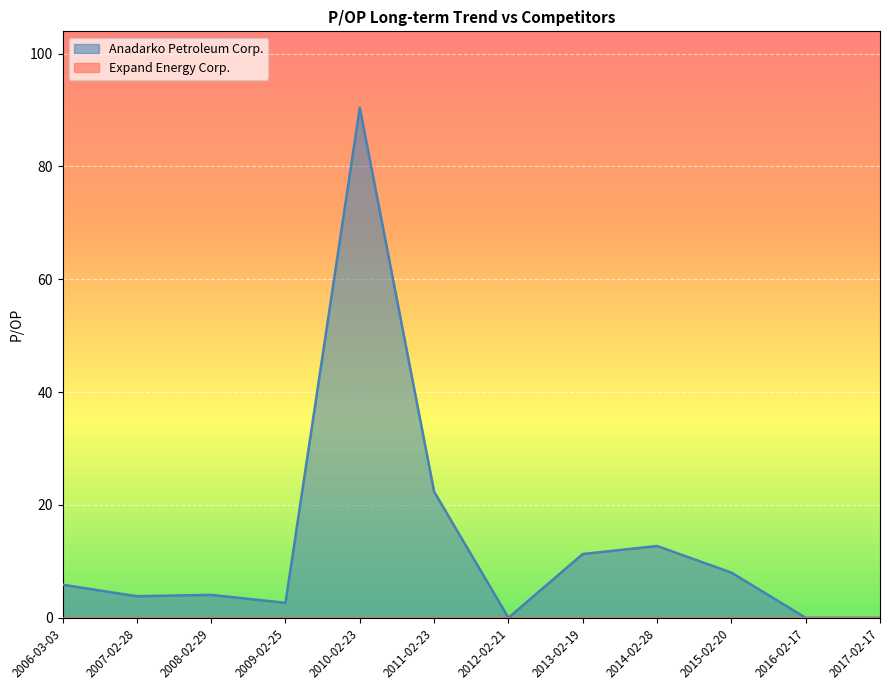

How many data points does each series have?

12